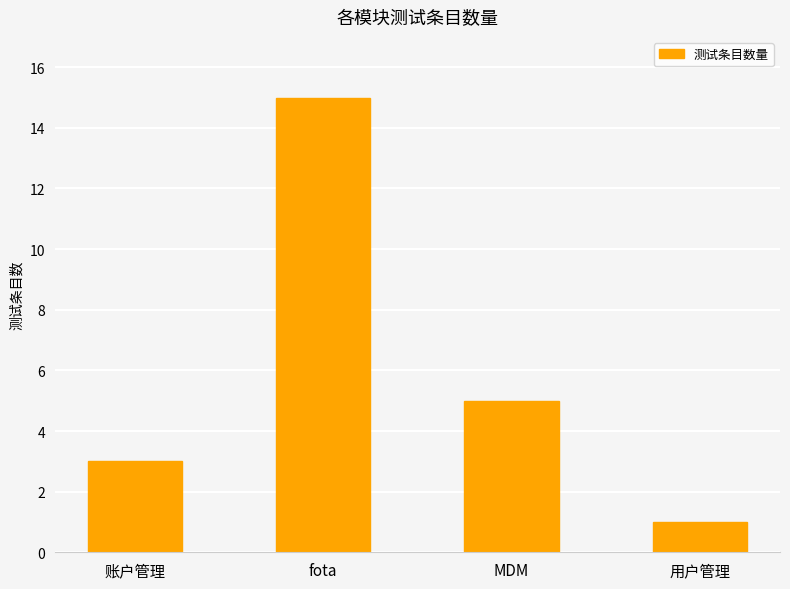

At which label is the value closest to 8?

MDM